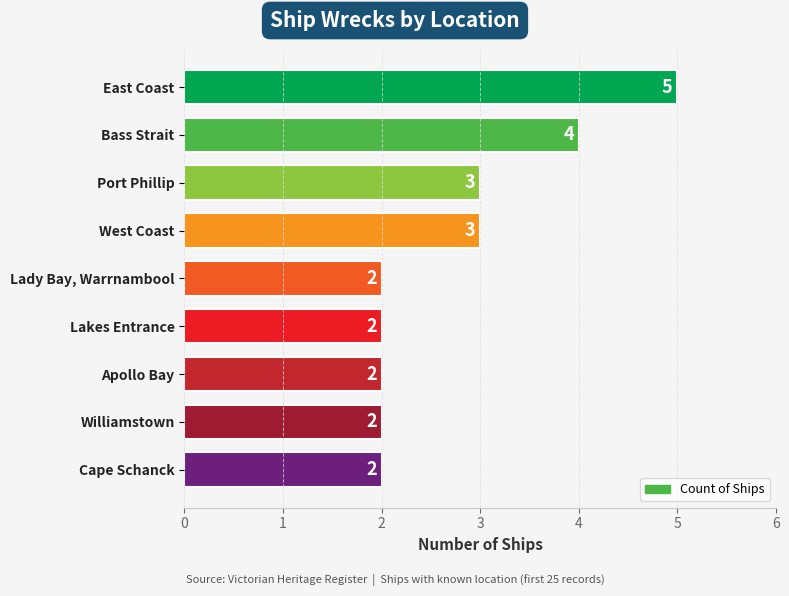

What is the sum of all values?

25